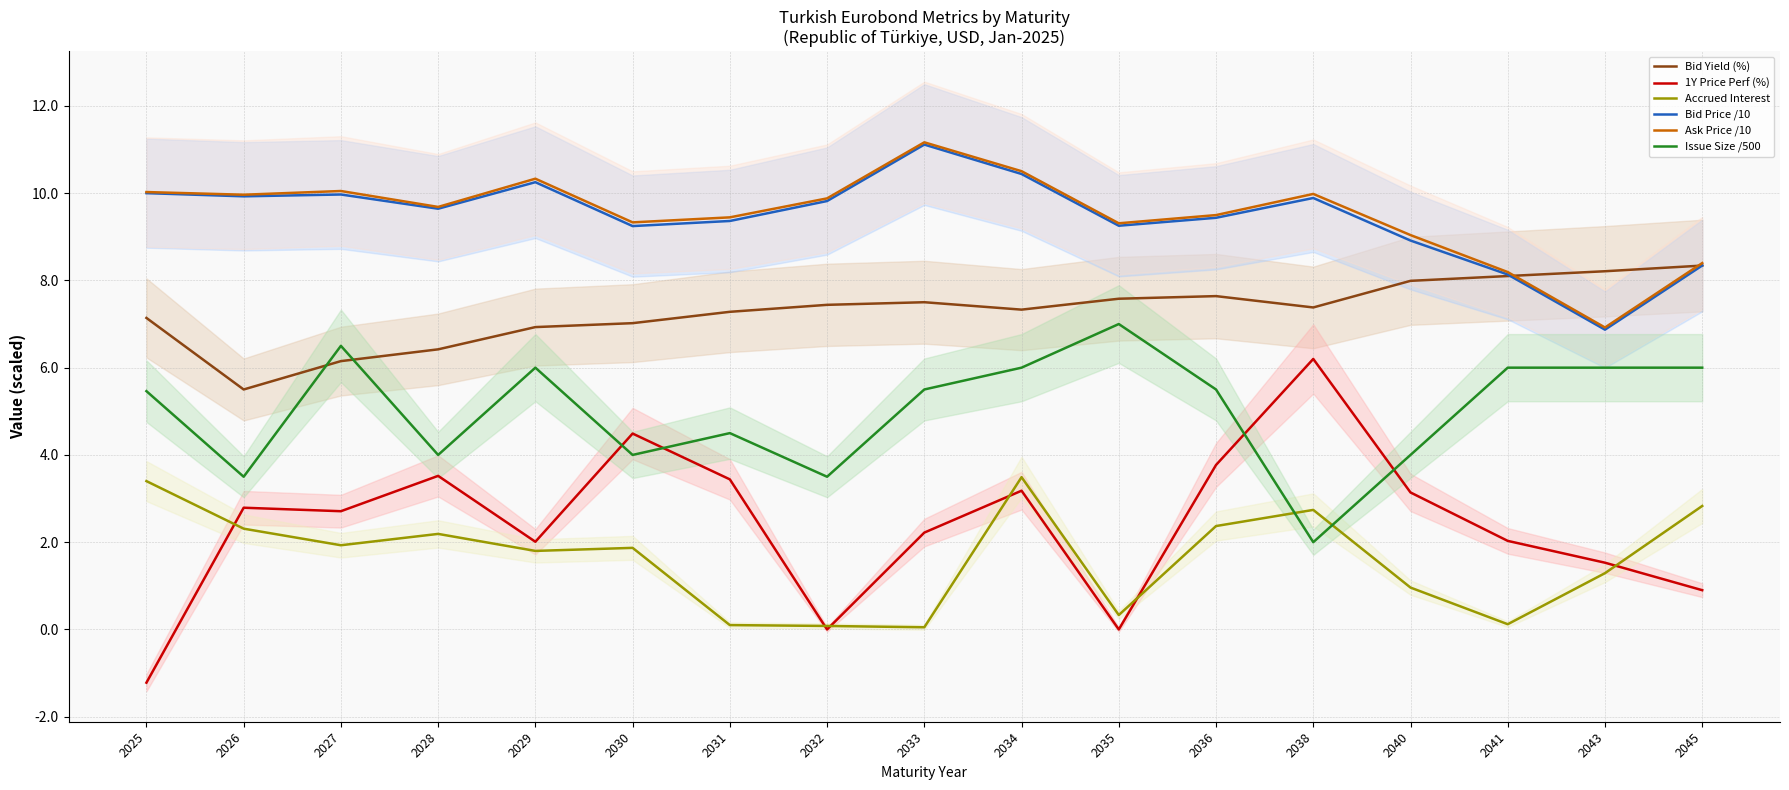

Which category has the highest value in the Accrued Interest series?

2034